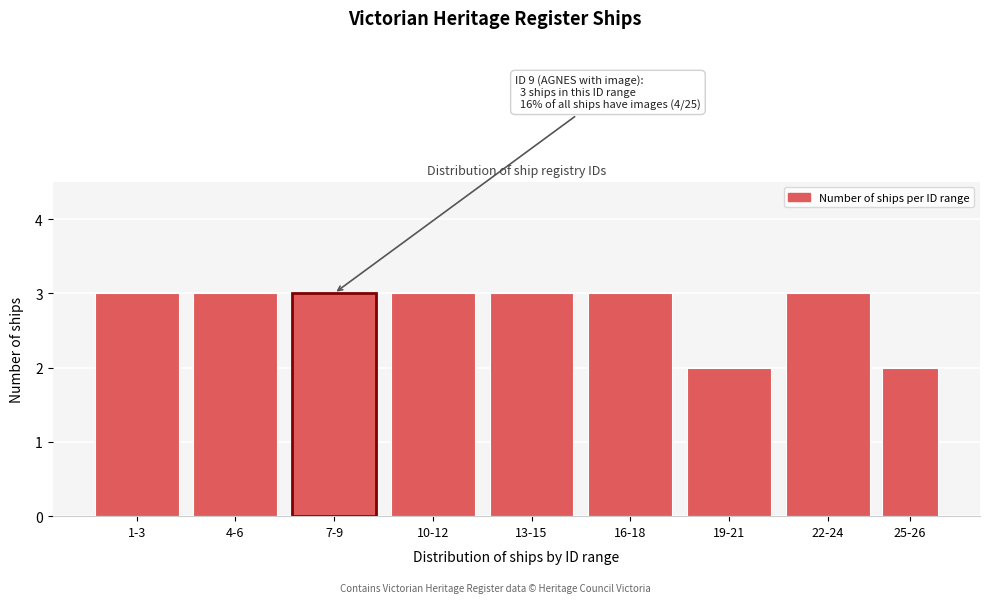

Reading right to left, extract all data points from this chart.

2	3	2	3	3	3	3	3	3